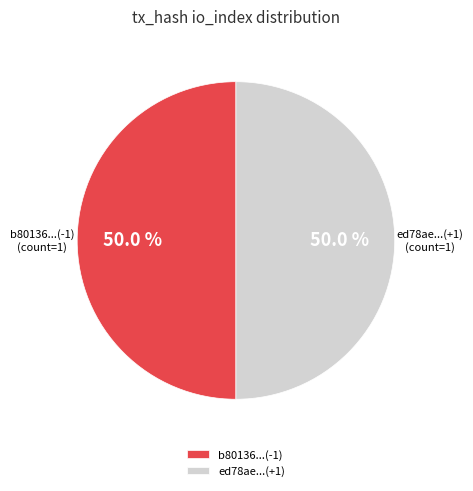

What percentage do ed78ae...(+1) and b80136...(-1) together represent?

100.0%